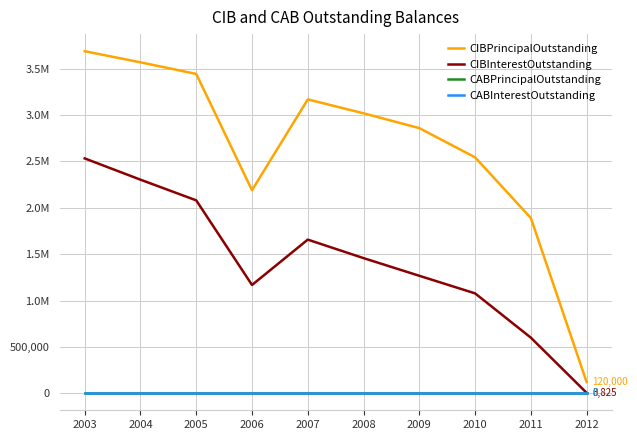

True or false: CABInterestOutstanding and CIBInterestOutstanding cross at least once.

False